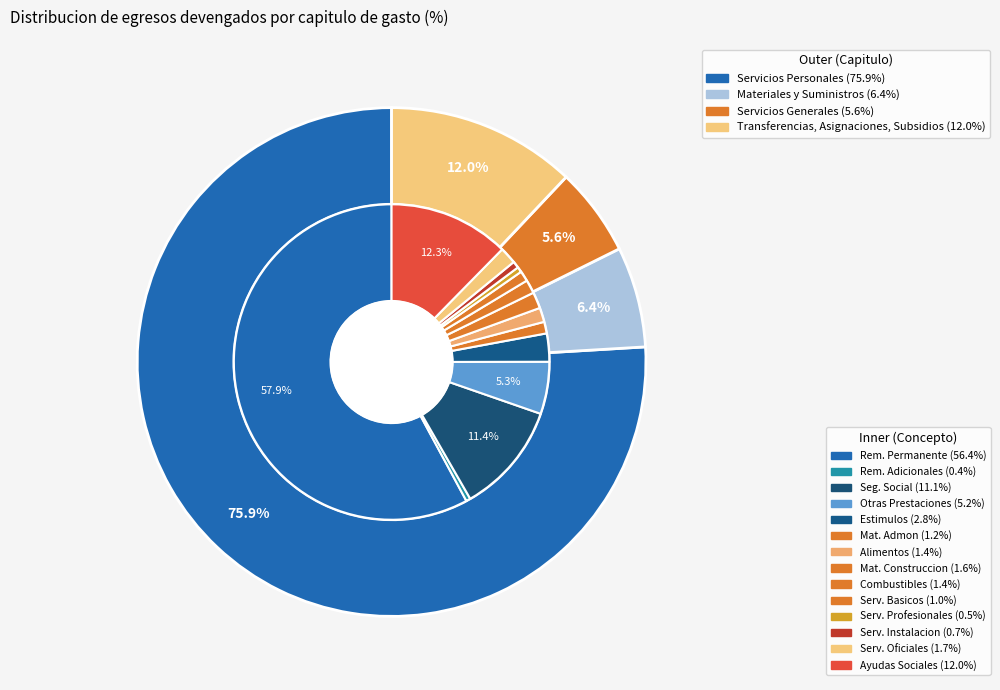

To the nearest percent, what is the difference between the largest and smallest slice percentages?

70%